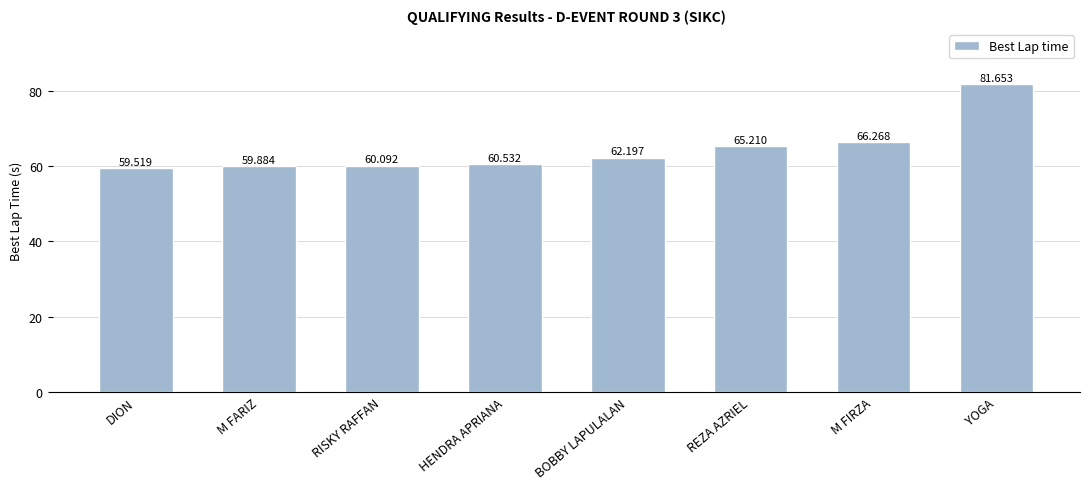

What is the label of the 3rd bar from the left?

RISKY RAFFAN